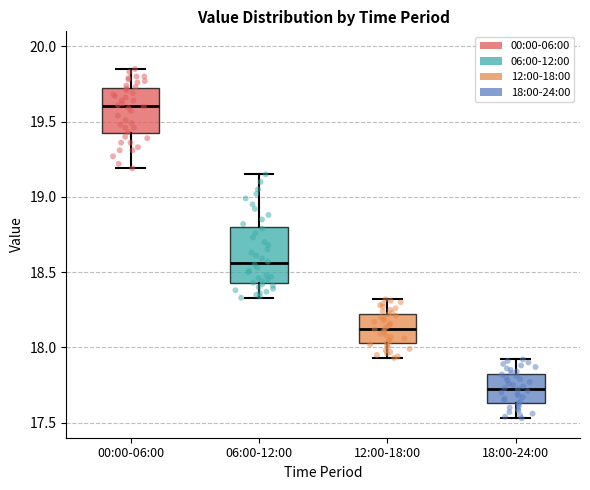

Where does the lower whisker of the box for 06:00-12:00 end on the y-axis? The values are not printed on the chart, so give them approximately, as read against the axis.

18.35